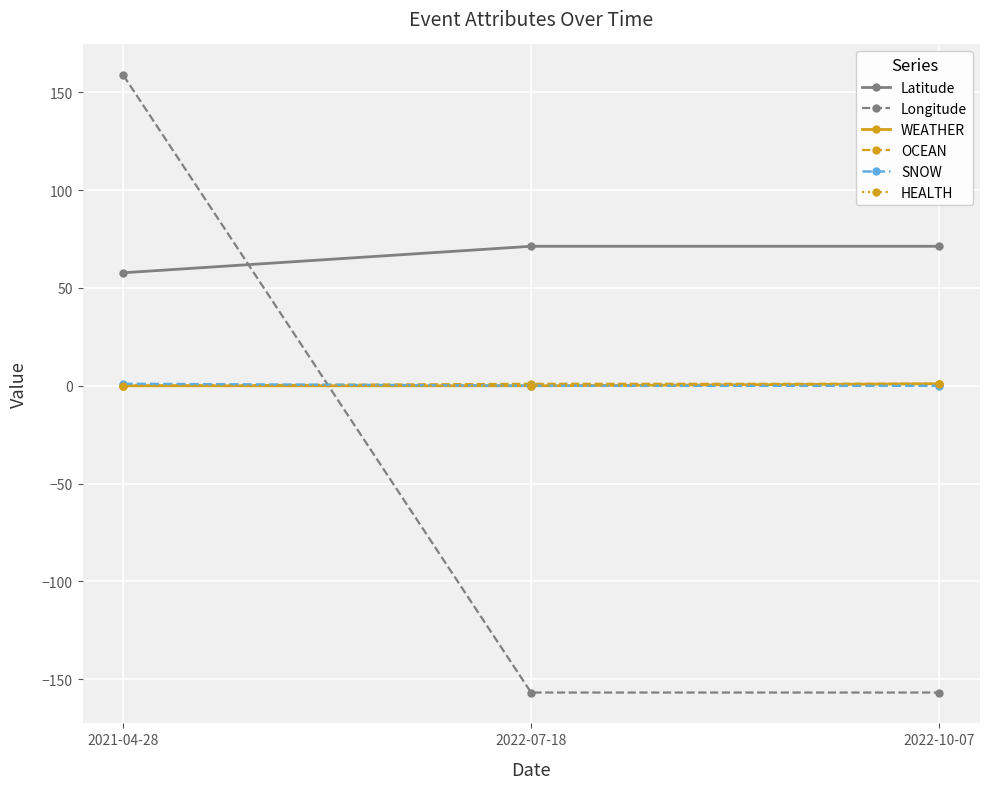

At which category is the sum across all series the highest?

2021-04-28